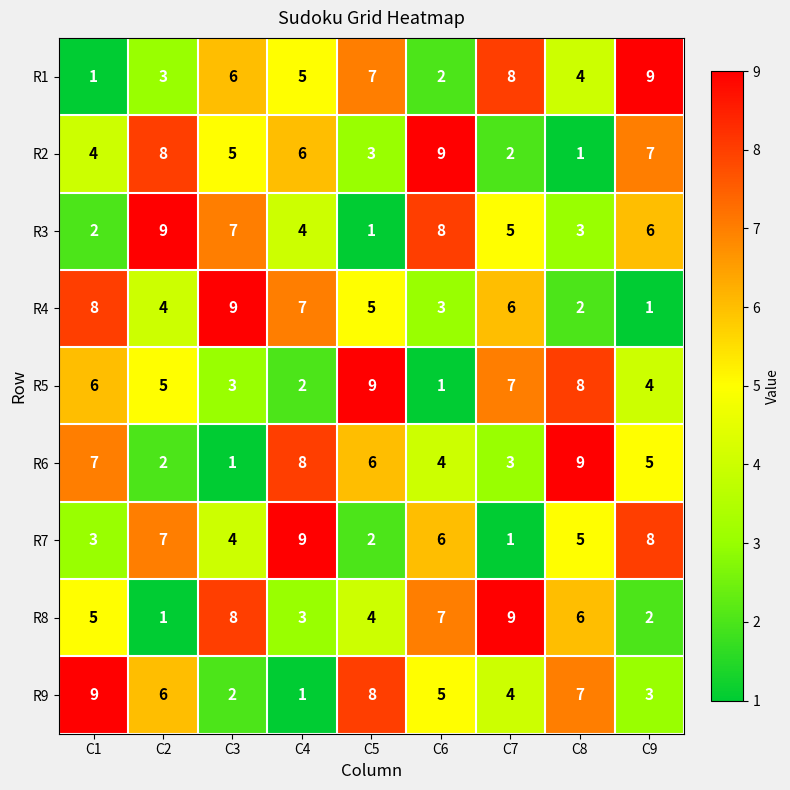

At which label is R5 closest to 5?

C2